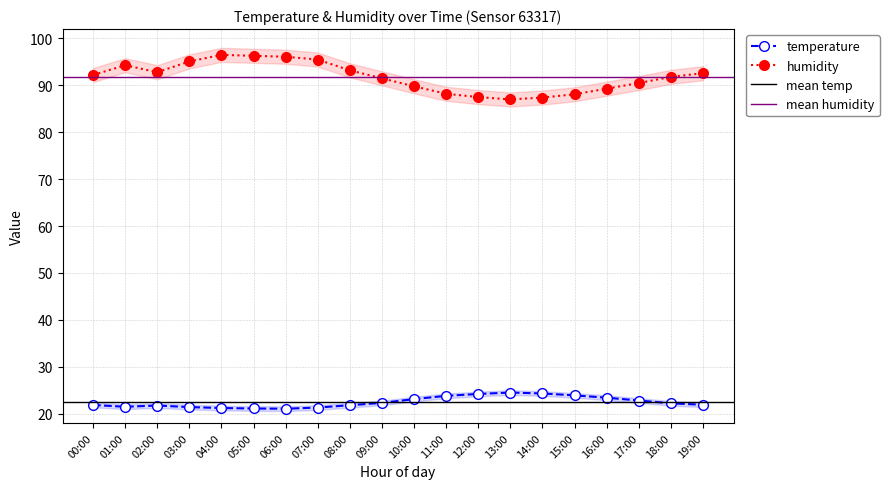

True or false: temperature and humidity cross at least once.

False